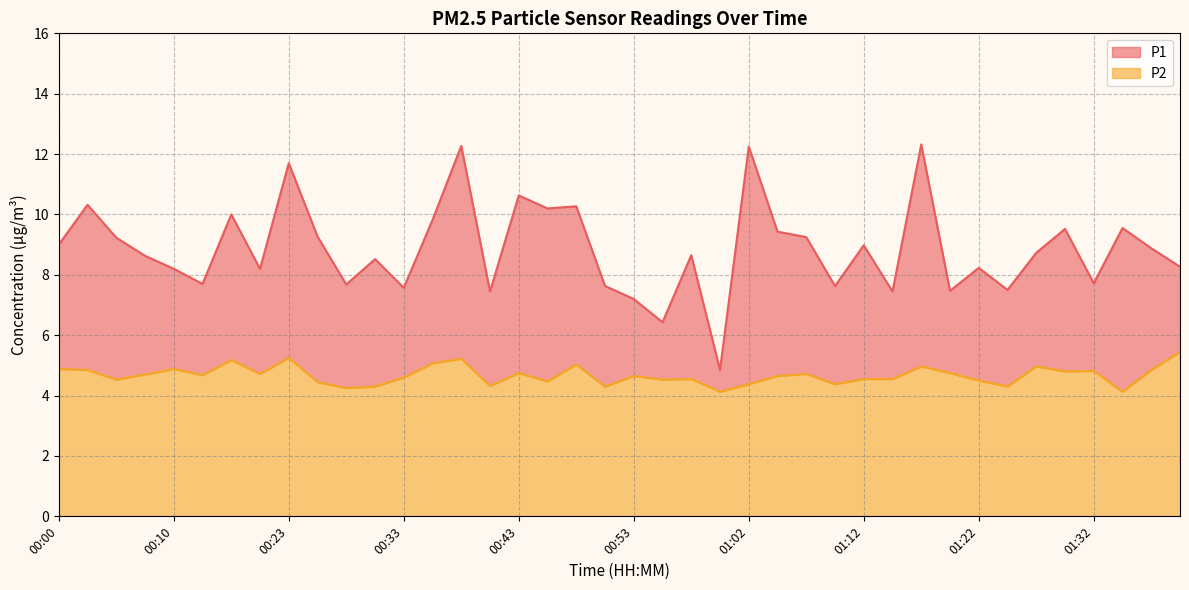

Reading left to right, what are all the values shown in this chart?

P1: 9.0	10.3	9.2	8.6	8.2	7.7	10.0	8.2	11.7	9.3	7.7	8.5	7.6	9.8	12.3	7.5	10.6	10.2	10.3	7.6	7.2	6.4	8.7	4.8	12.2	9.4	9.2	7.6	9.0	7.5	12.3	7.5	8.2	7.5	8.7	9.5	7.7	9.6	8.9	8.3
P2: 4.9	4.8	4.5	4.7	4.9	4.7	5.2	4.7	5.2	4.5	4.2	4.3	4.6	5.1	5.2	4.3	4.8	4.5	5.0	4.3	4.7	4.5	4.5	4.1	4.4	4.7	4.7	4.4	4.5	4.5	5.0	4.8	4.5	4.3	5.0	4.8	4.8	4.1	4.8	5.5